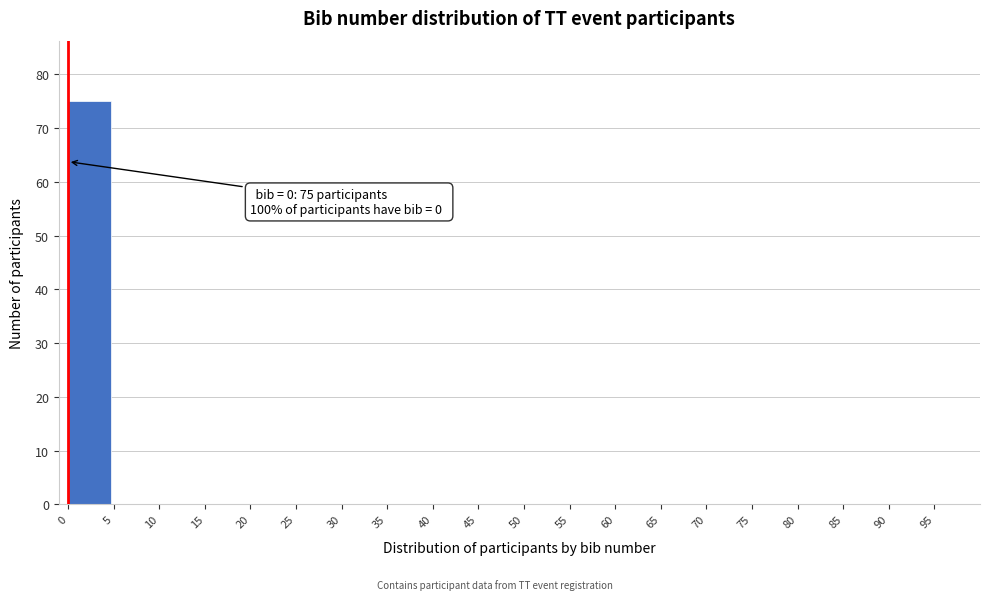

Which range on the x-axis has the tallest bar?

0 to 5